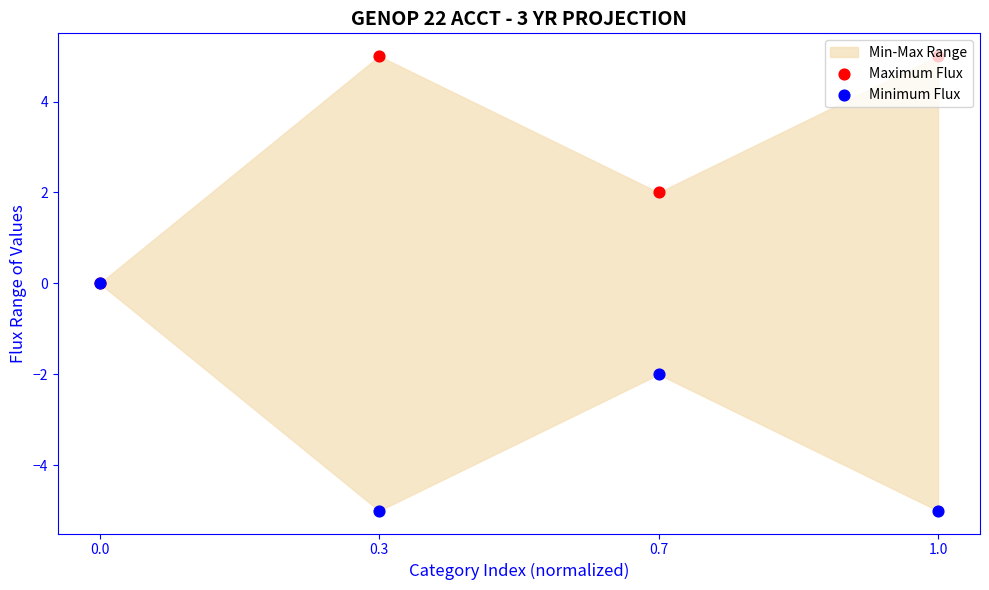

Which series contains the lowest Y value?

Minimum Flux